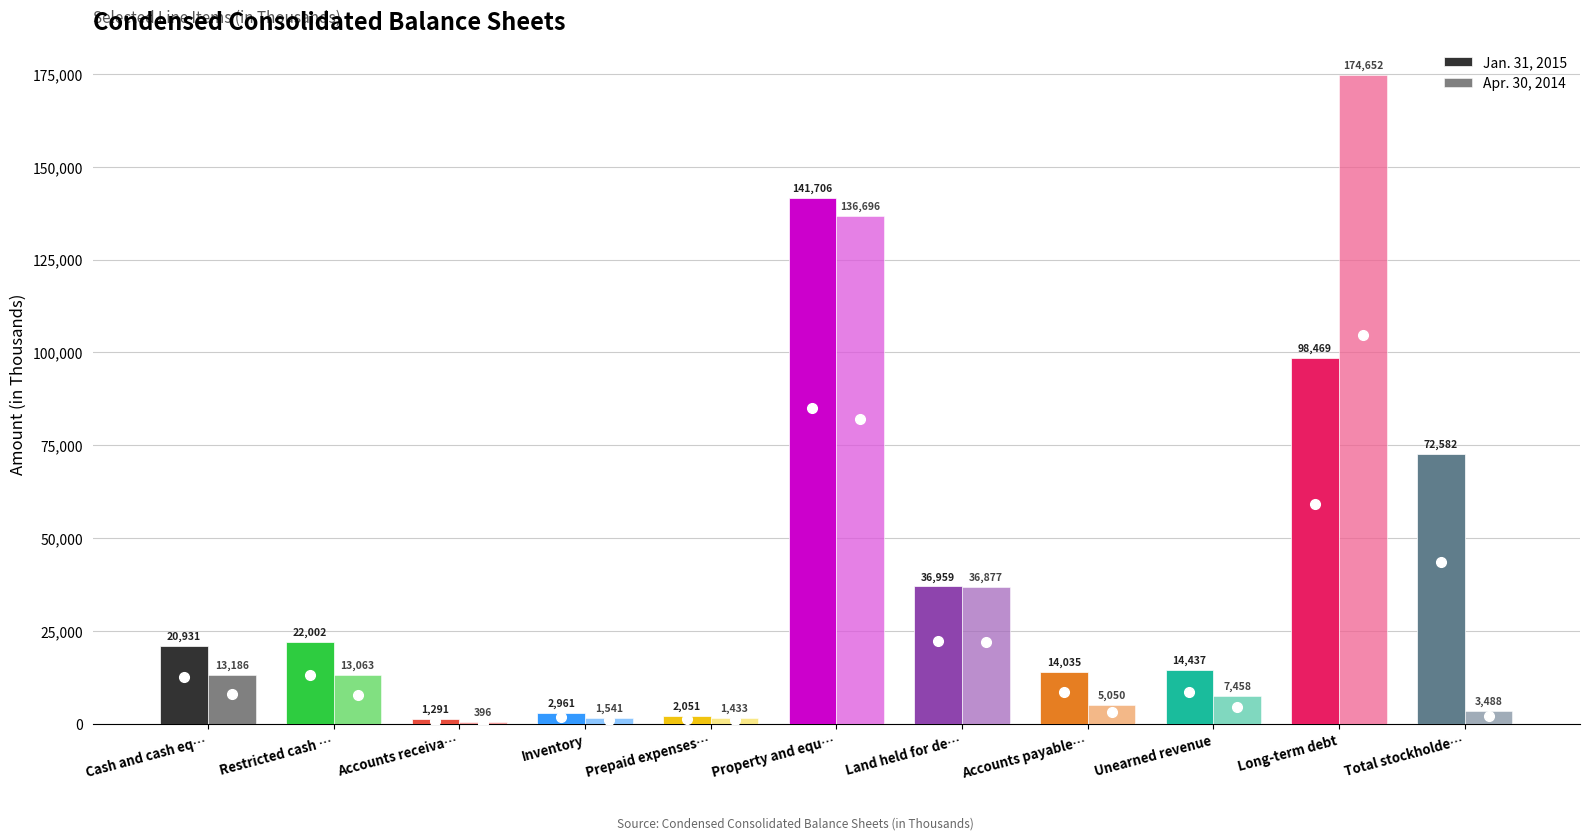

Reading left to right, what are all the values shown in this chart?

Jan. 31, 2015: 20931	22002	1291	2961	2051	141706	36959	14035	14437	98469	72582
Apr. 30, 2014: 13186	13063	396	1541	1433	136696	36877	5050	7458	174652	3488